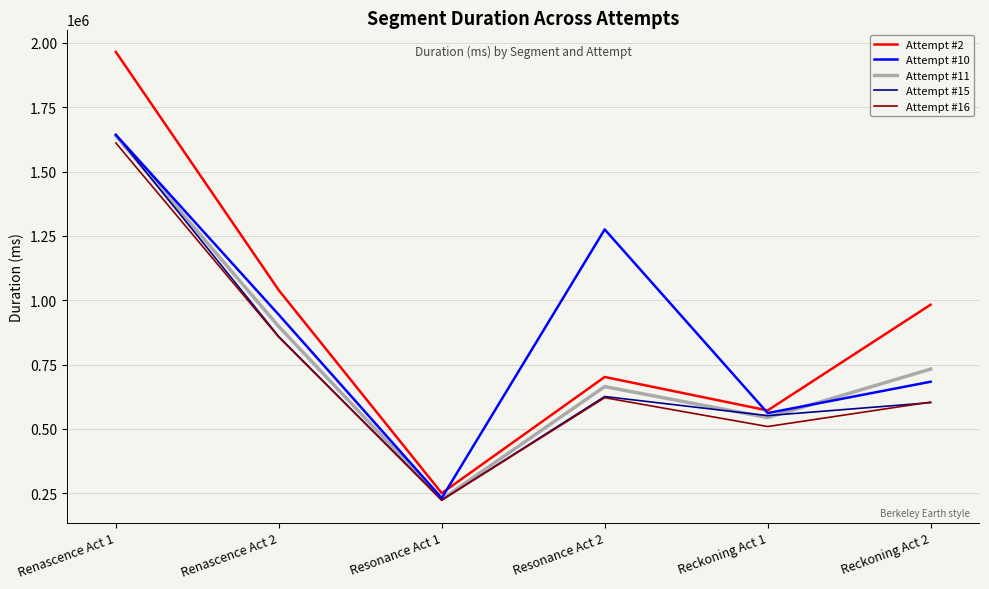

Which series has the largest range (max minus min)?

Attempt #2